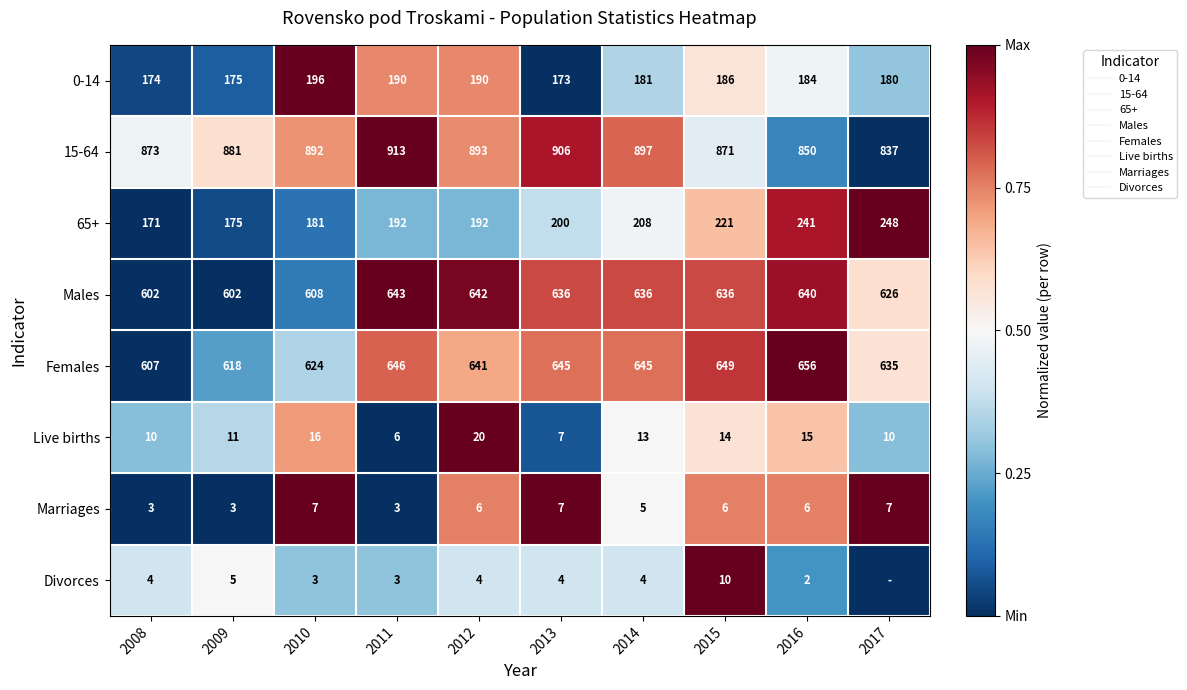

Is the value of Males at 2009 greater than the value of 15-64 at 2010?

No